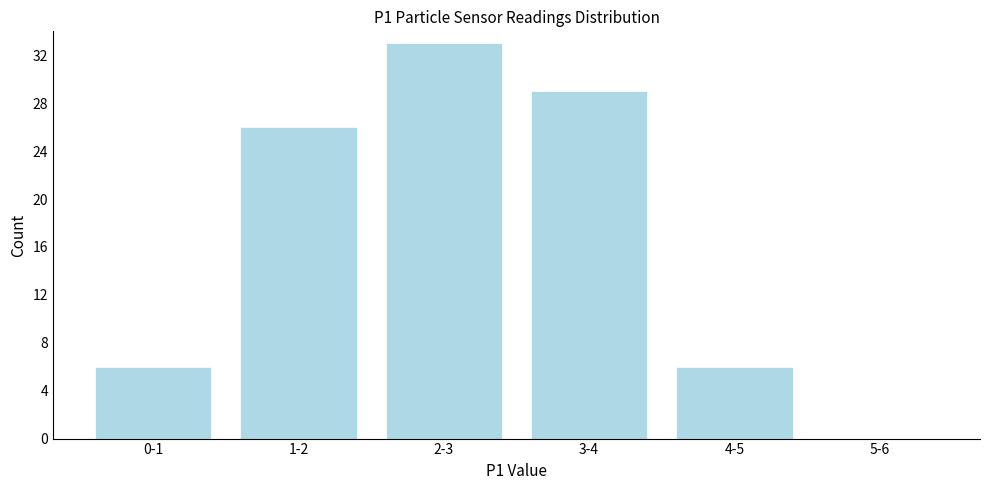

Reading left to right, list all the values displayed in this chart.

0-1=6	1-2=26	2-3=33	3-4=29	4-5=6	5-6=0